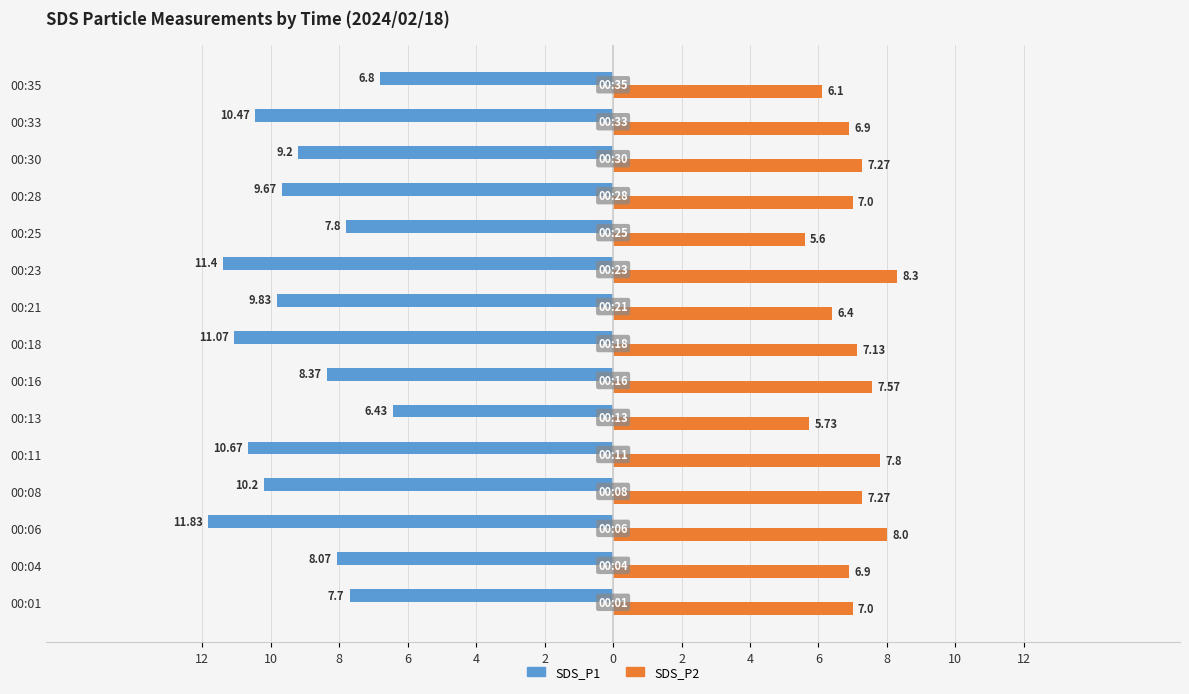

What are all the series names shown in the legend?

SDS_P1, SDS_P2